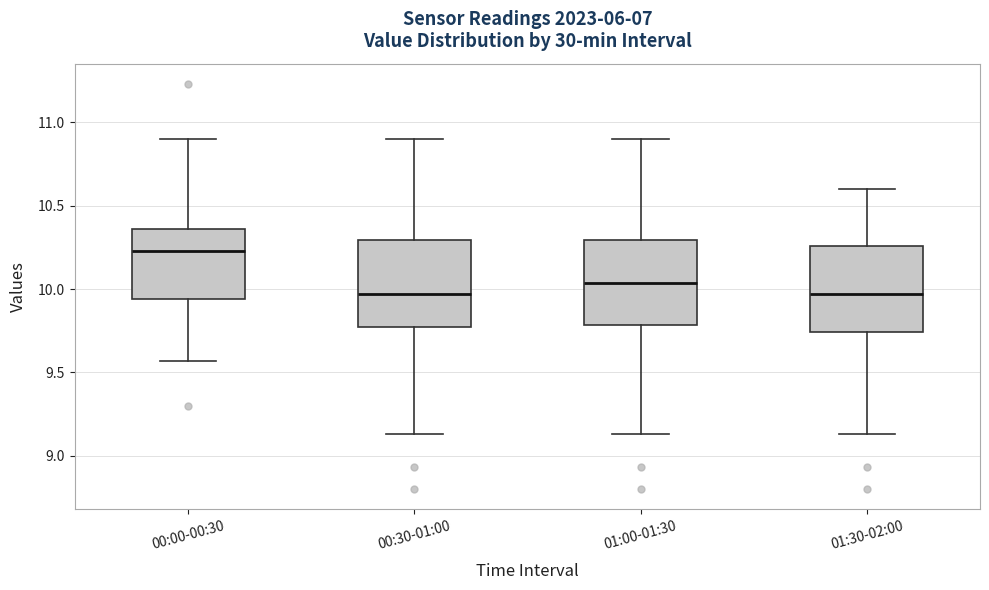

Reading left to right, read every box against the y-axis: the position of its median line, the range the box covers, and the ends of its whiskers. The values are not printed on the chart, so give them approximately, as read against the axis.

00:00-00:30: median 10.25, box 9.95 to 10.35, whiskers 9.55 to 10.90
00:30-01:00: median 9.95, box 9.75 to 10.30, whiskers 9.15 to 10.90
01:00-01:30: median 10.05, box 9.80 to 10.30, whiskers 9.15 to 10.90
01:30-02:00: median 9.95, box 9.75 to 10.25, whiskers 9.15 to 10.60